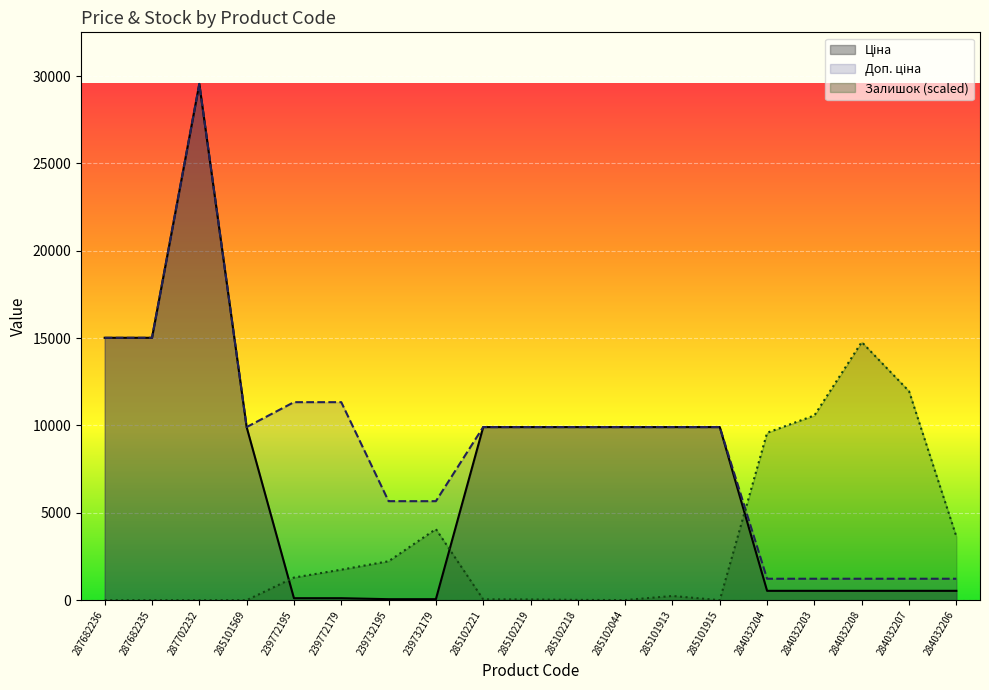

Where does the Ціна series first go above 9908?

287682236